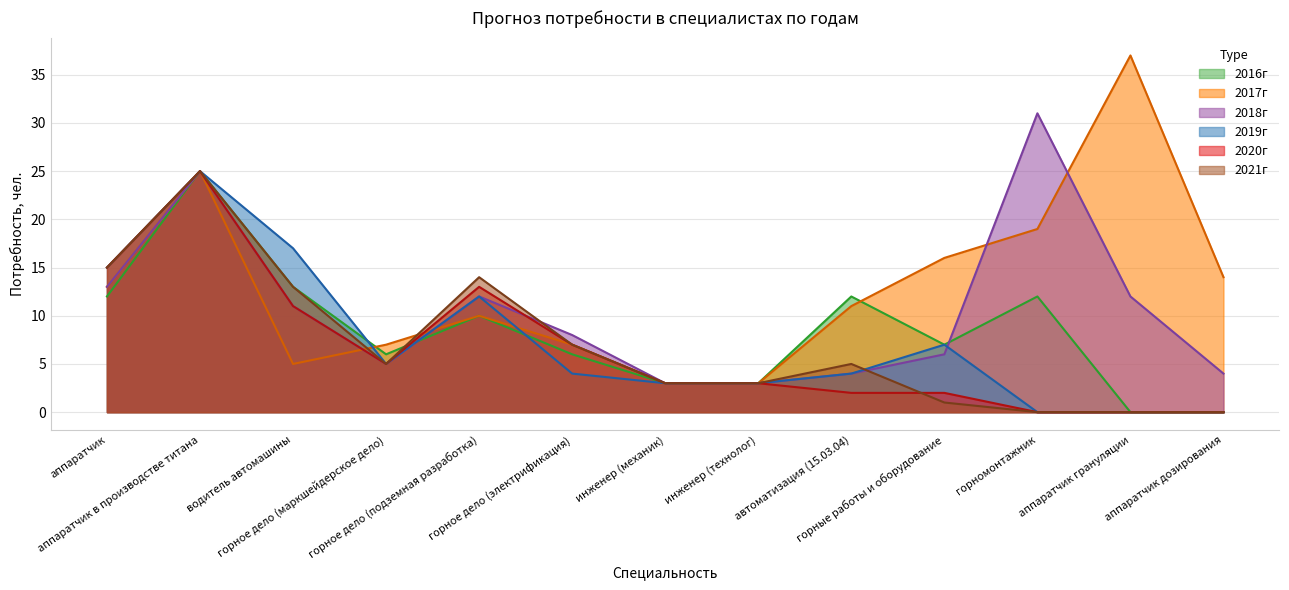

Where is the first local minimum for 2020г?

горное дело (маркшейдерское дело)